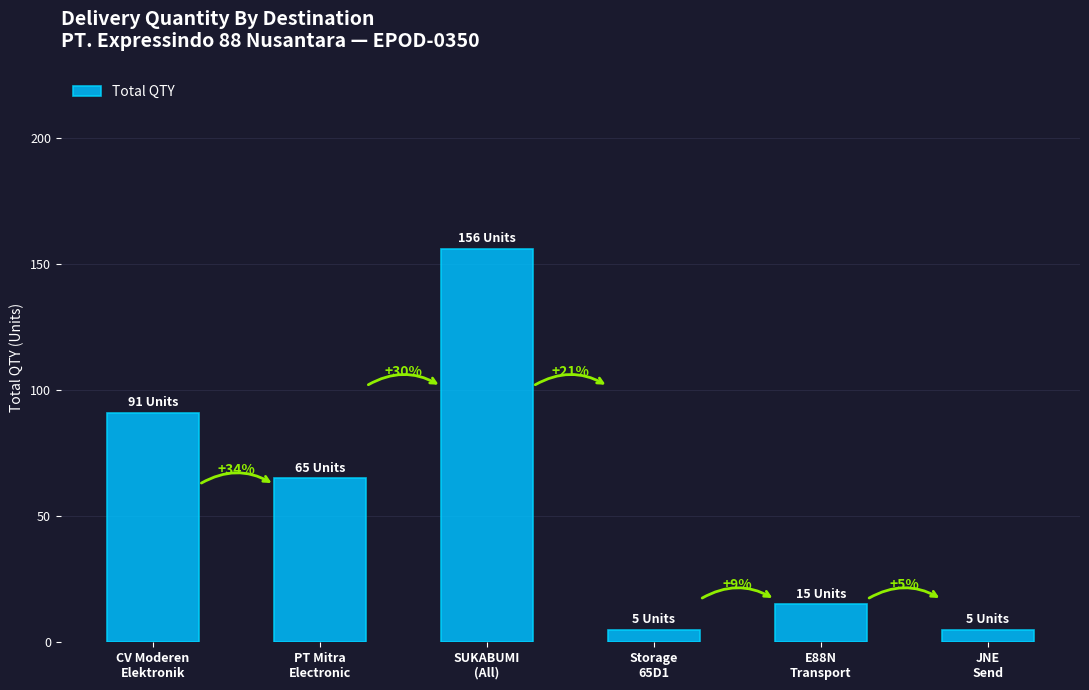

The chart shows a value of 65 at PT Mitra
Electronic. True or false?

True